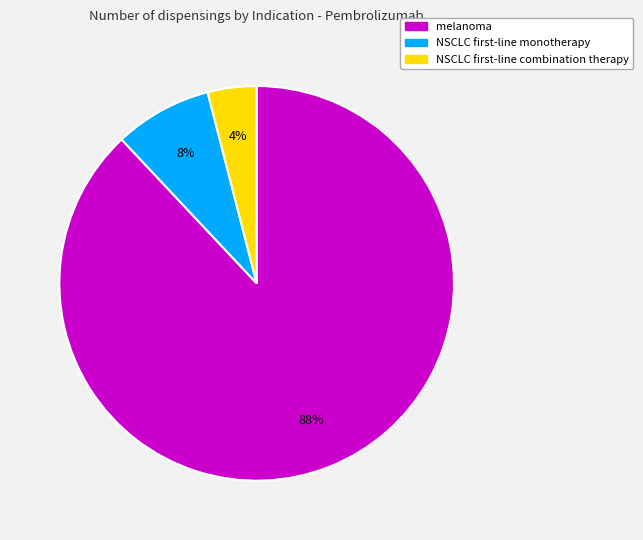

How many slices are in this pie chart?

3